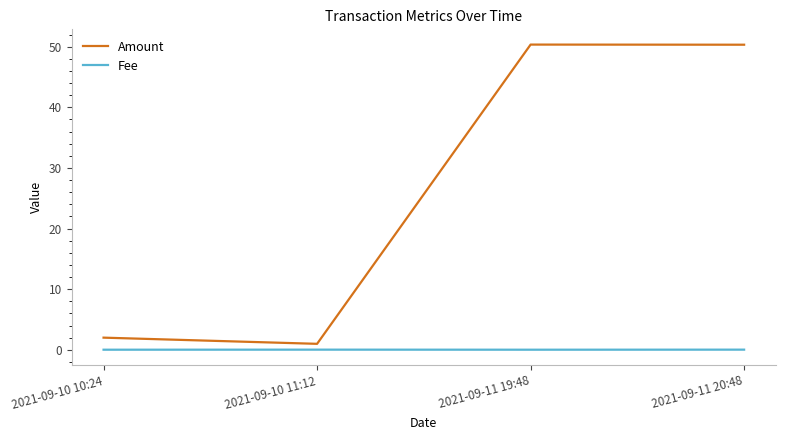

True or false: Amount and Fee intersect in this chart.

False